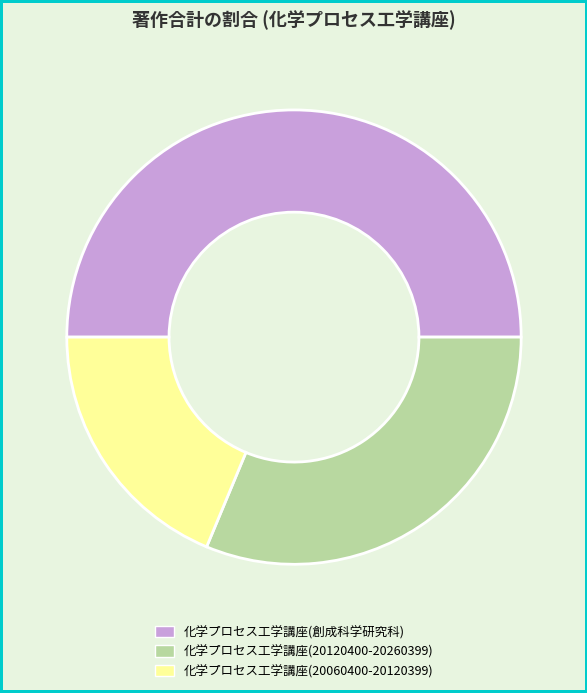

How many slices are in this pie chart?

3